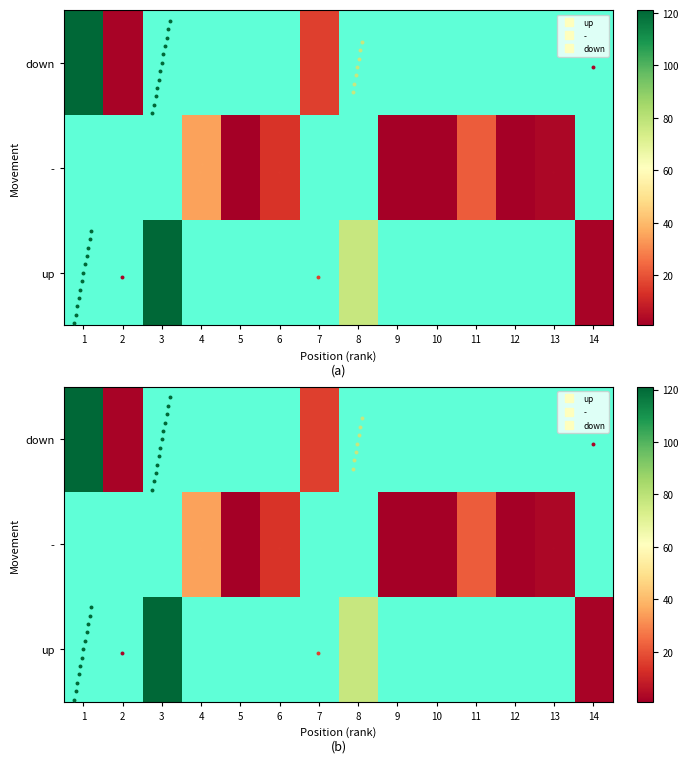

At how many categories does at least one series exceed 31?

4